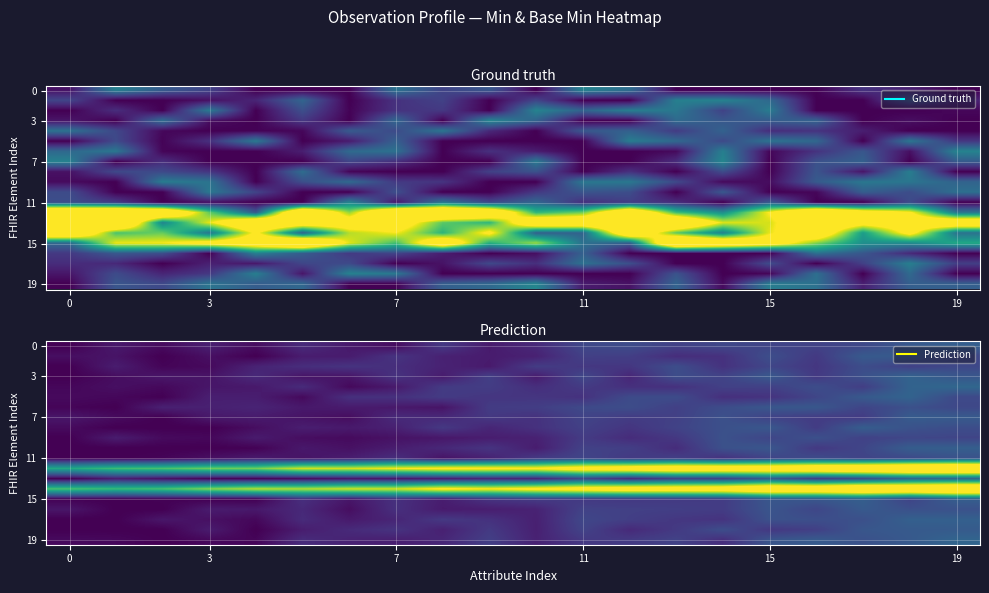

At which category is the sum across all series the highest?

19